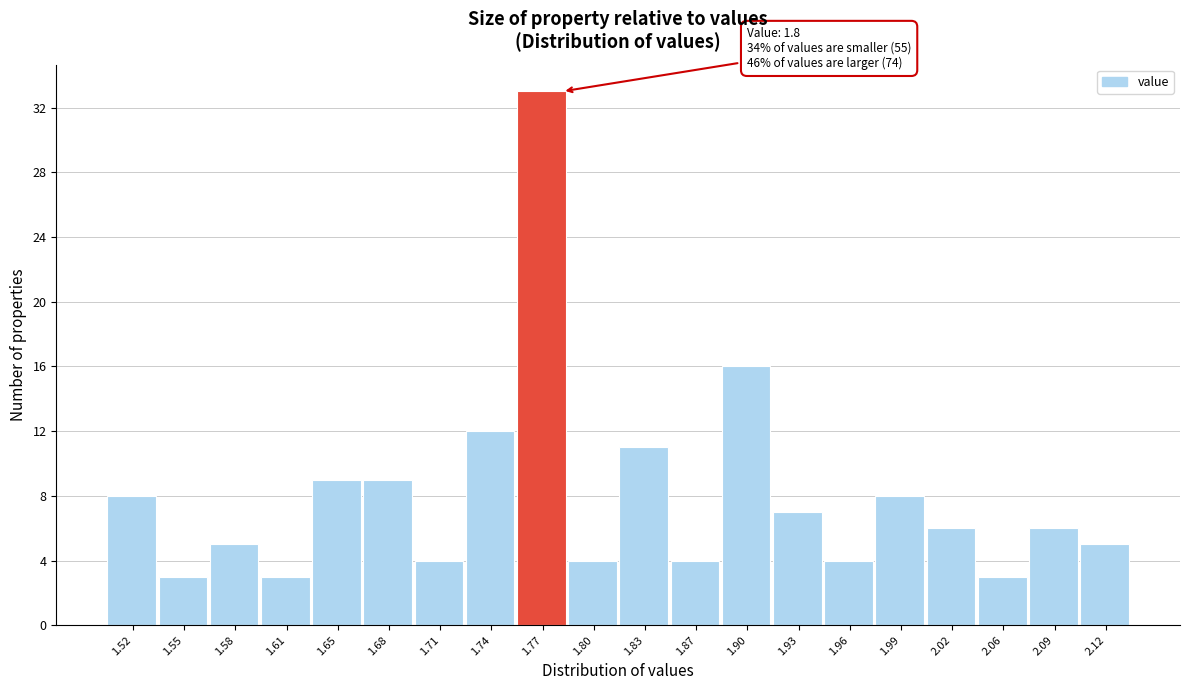

Reading left to right, what are all the values shown in this chart?

8	3	5	3	9	9	4	12	33	4	11	4	16	7	4	8	6	3	6	5